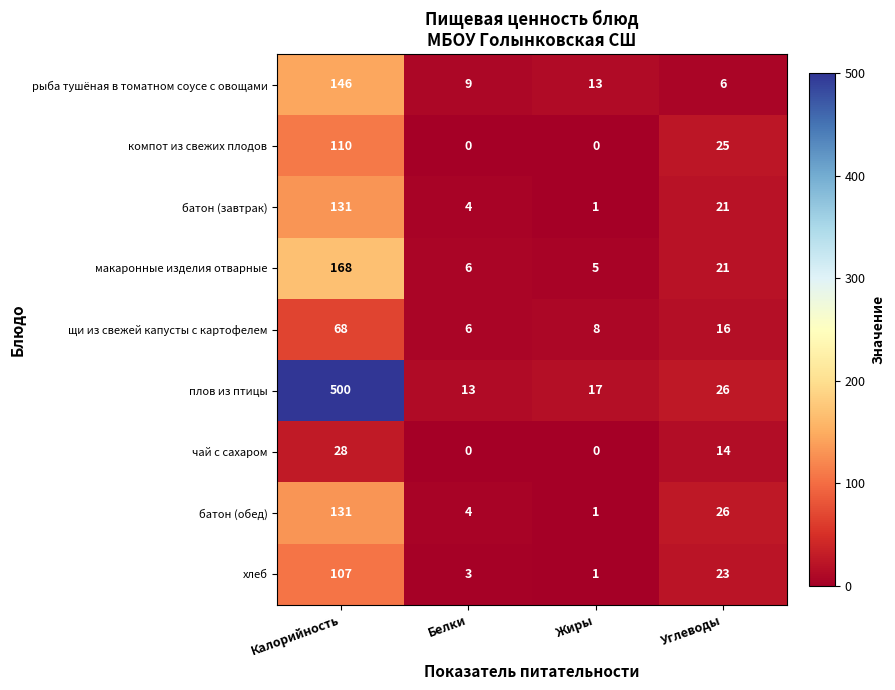

How many data points does each series have?

4